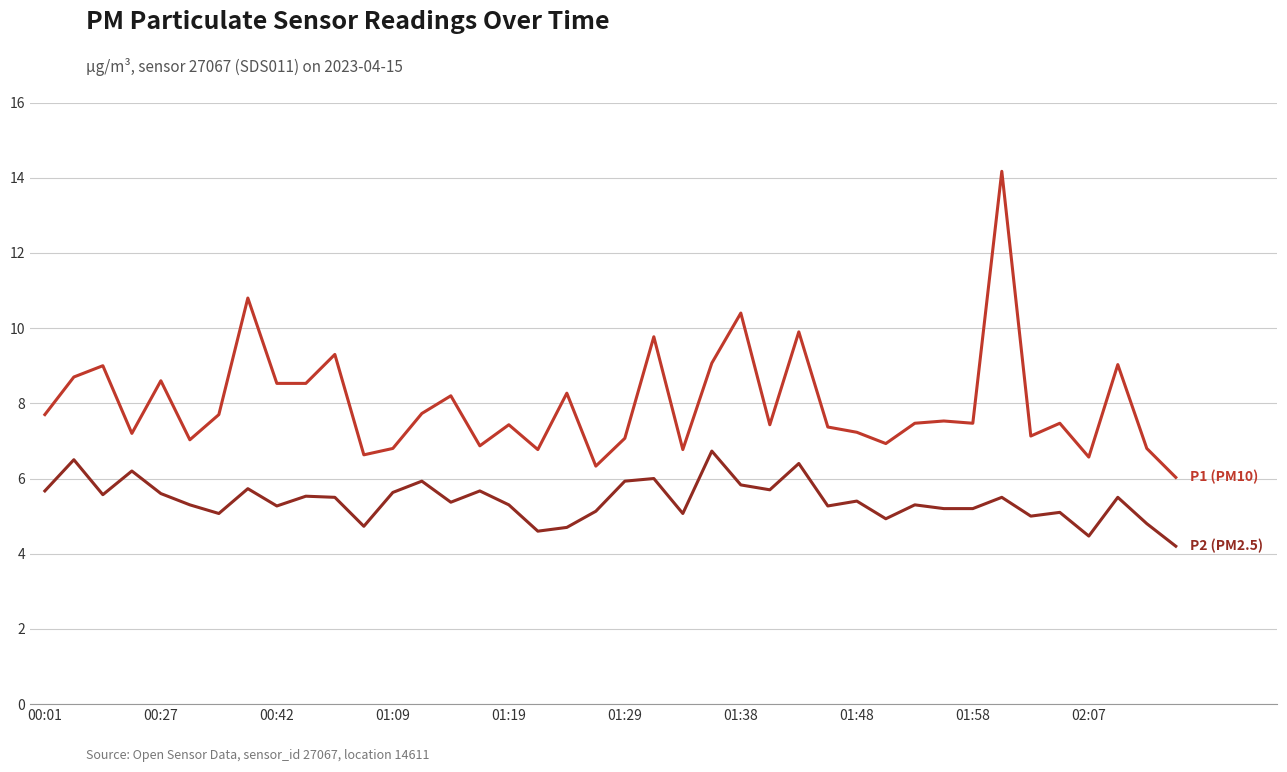

What is the minimum value shown in the chart?

4.2